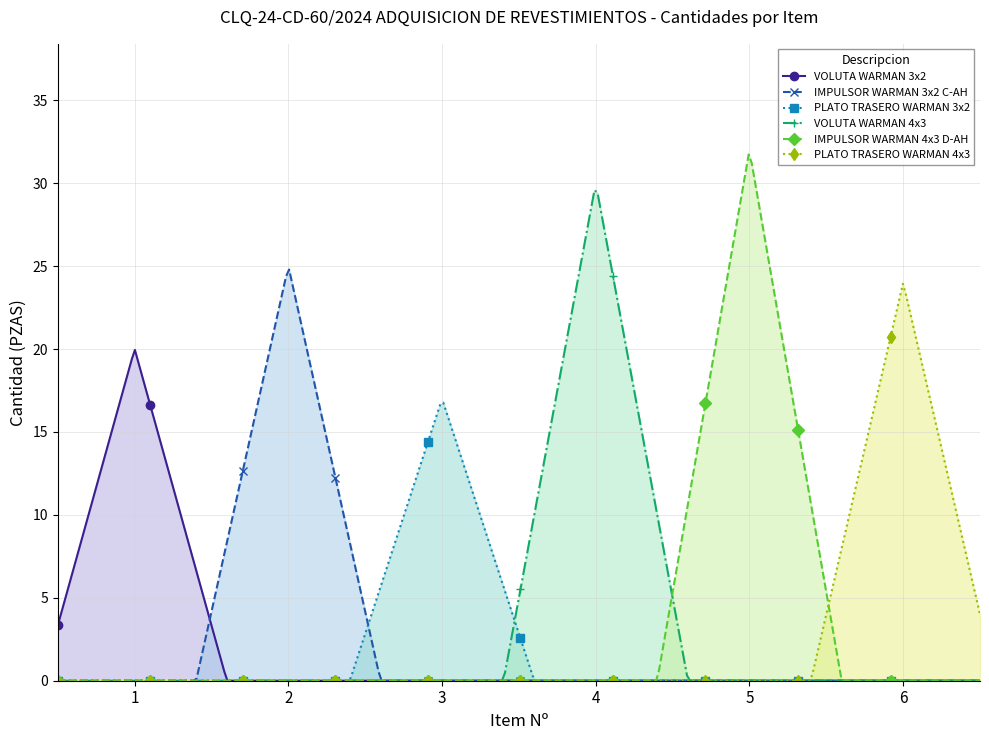

What are all the series names shown in the legend?

VOLUTA WARMAN 3x2, IMPULSOR WARMAN 3x2 C-AH, PLATO TRASERO WARMAN 3x2, VOLUTA WARMAN 4x3, IMPULSOR WARMAN 4x3 D-AH, PLATO TRASERO WARMAN 4x3